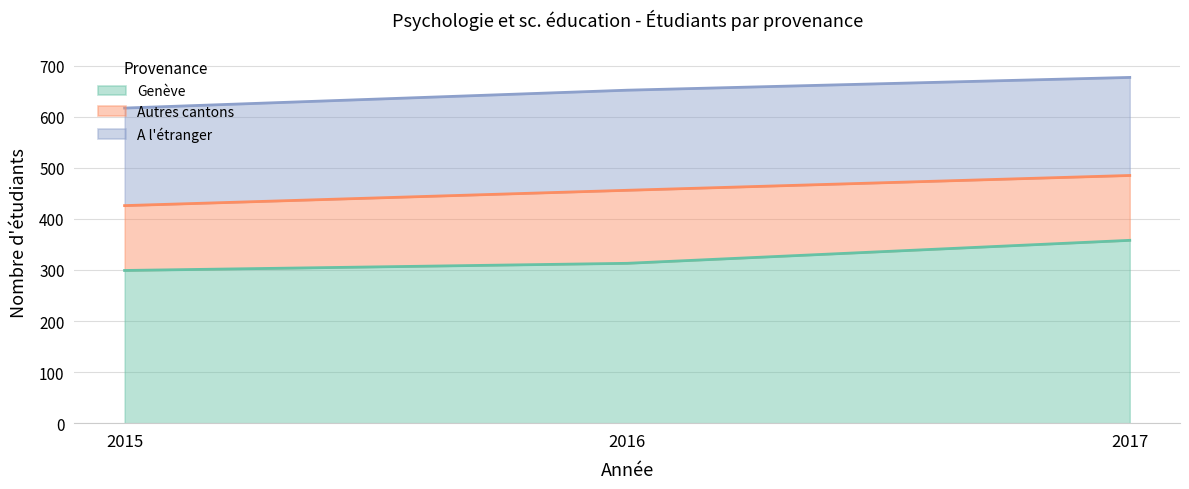

How many lines are shown in the chart?

3